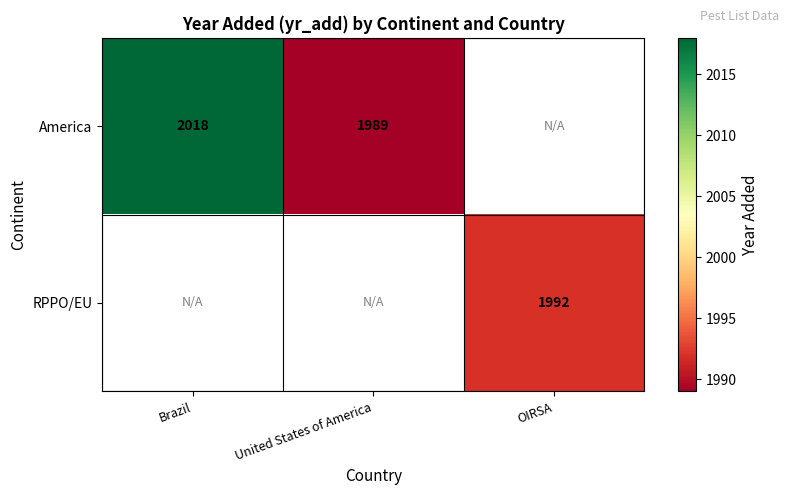

The America series shows 1989 at United States of America. True or false?

True